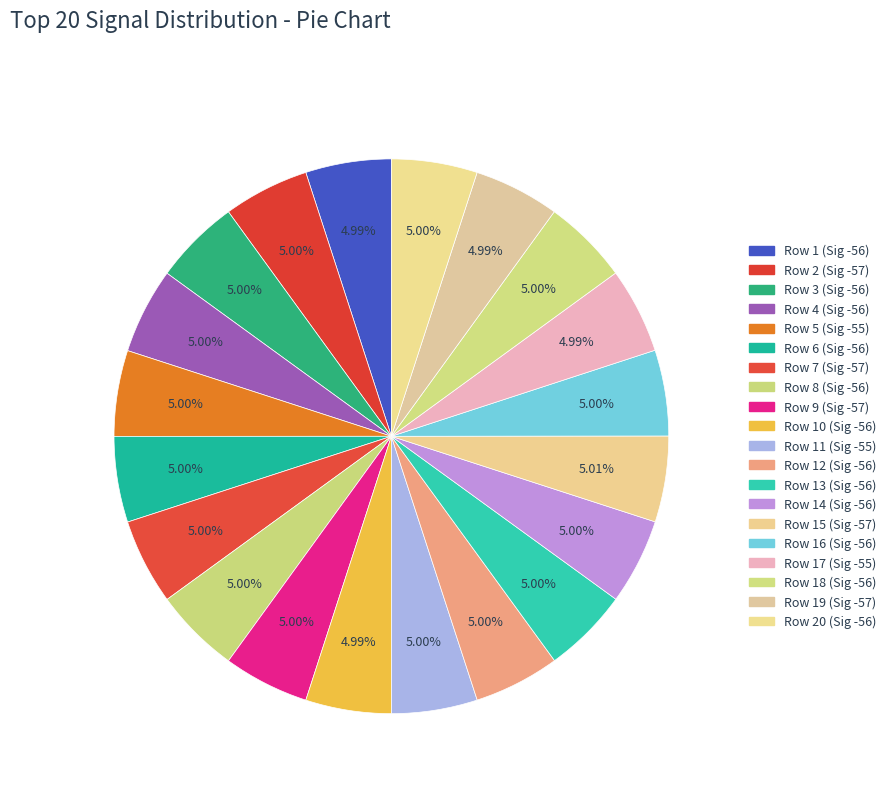

Which slice is the smallest?

-57